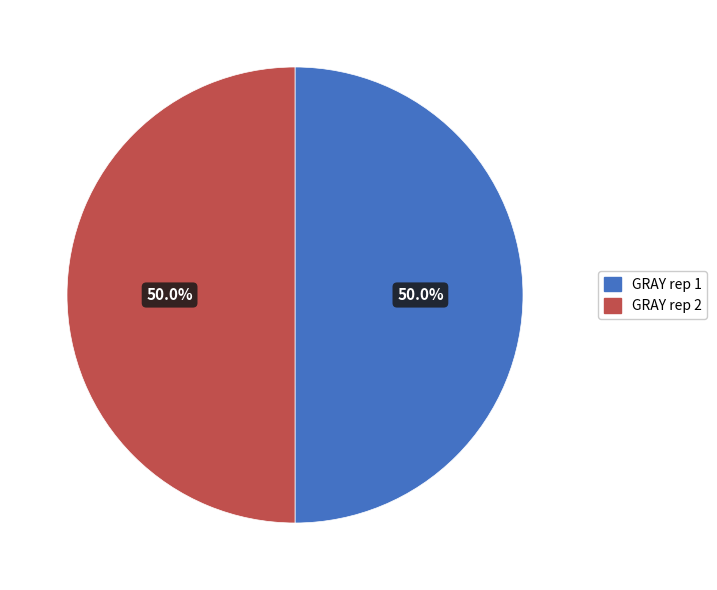

What percentage is NOT represented by GRAY rep 1?

50.0%